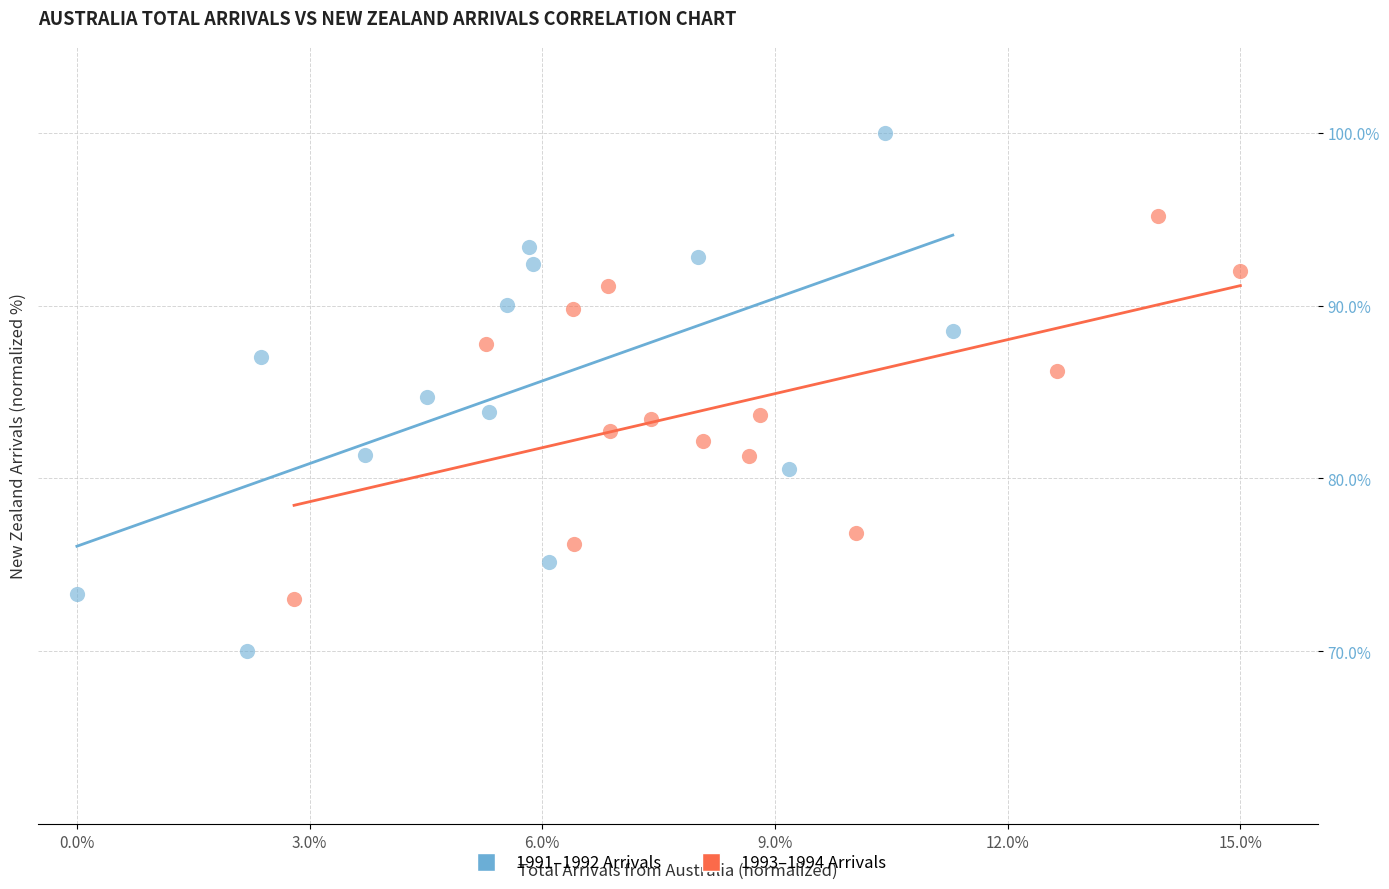

Which series has the widest spread of Y values?

1991–1992 Arrivals